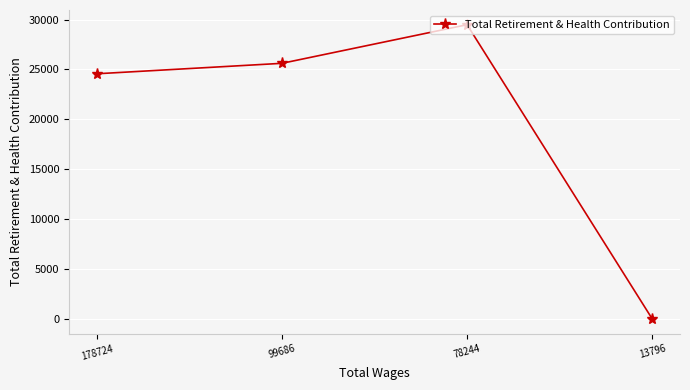

Reading left to right, what are all the values shown in this chart?

24571	25619	29489	0